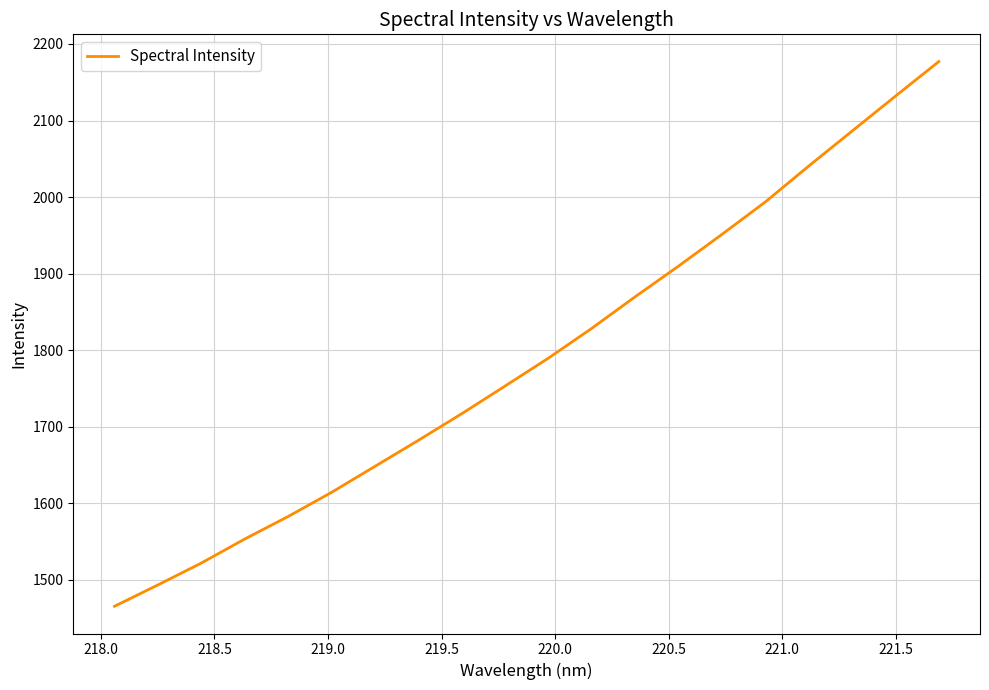

What is the maximum value shown in the chart?

2177.0